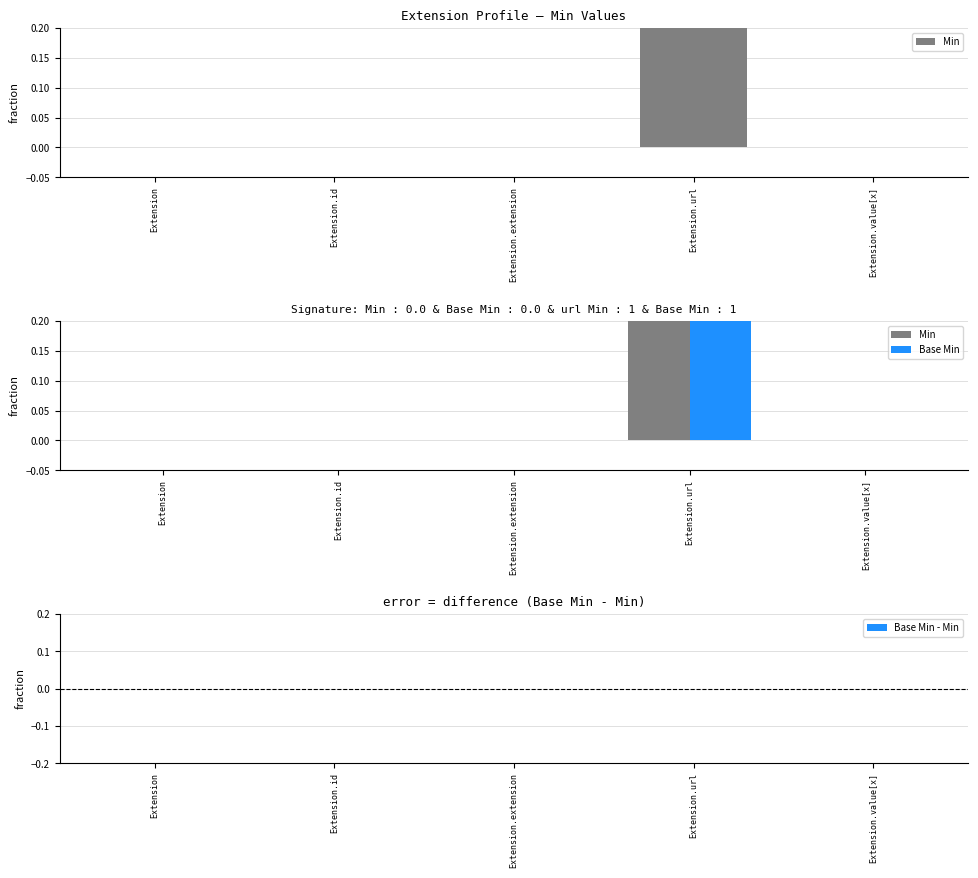

At how many categories does at least one series exceed 0?

1